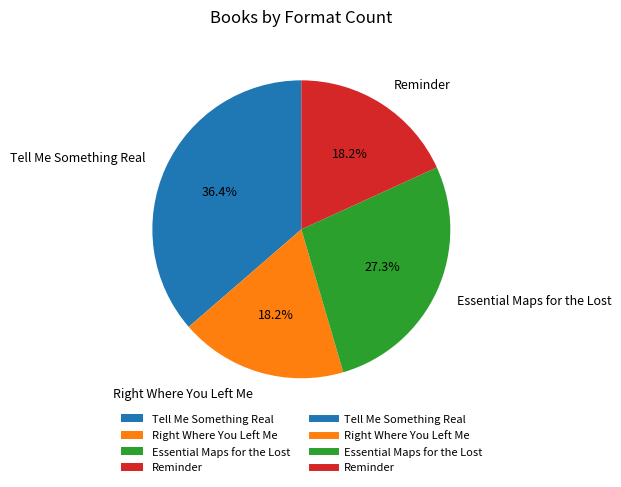

To the nearest percent, what is the average slice percentage?

25%